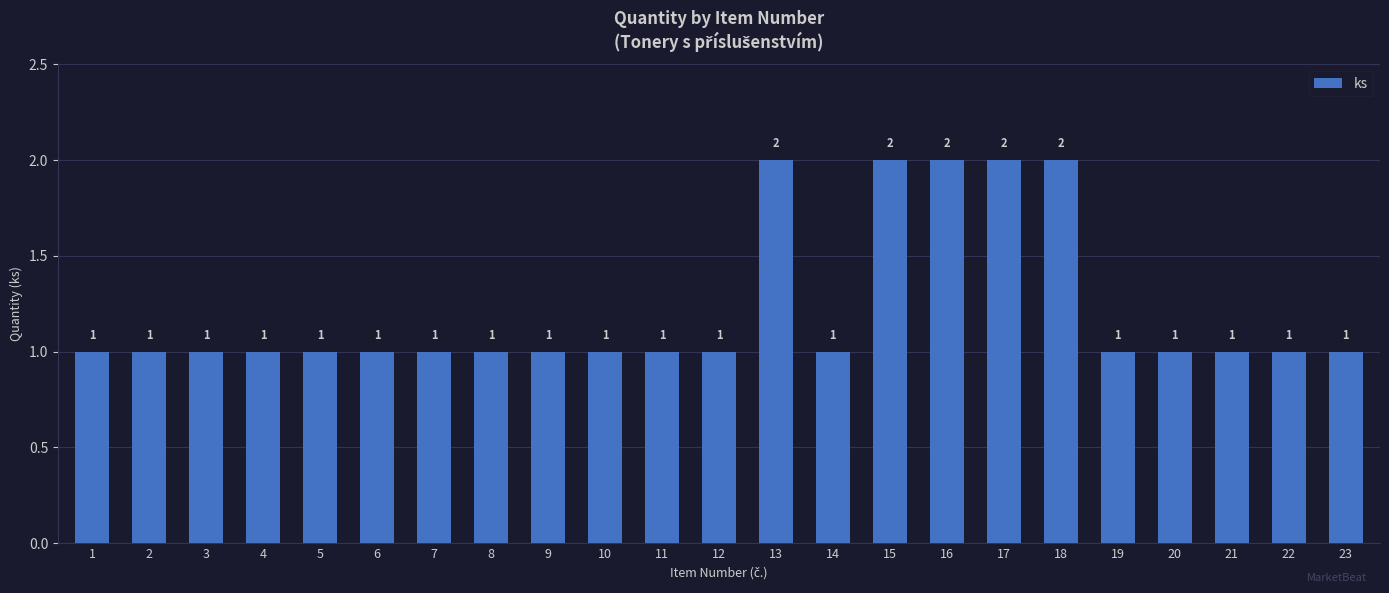

What is the maximum value shown in the chart?

2